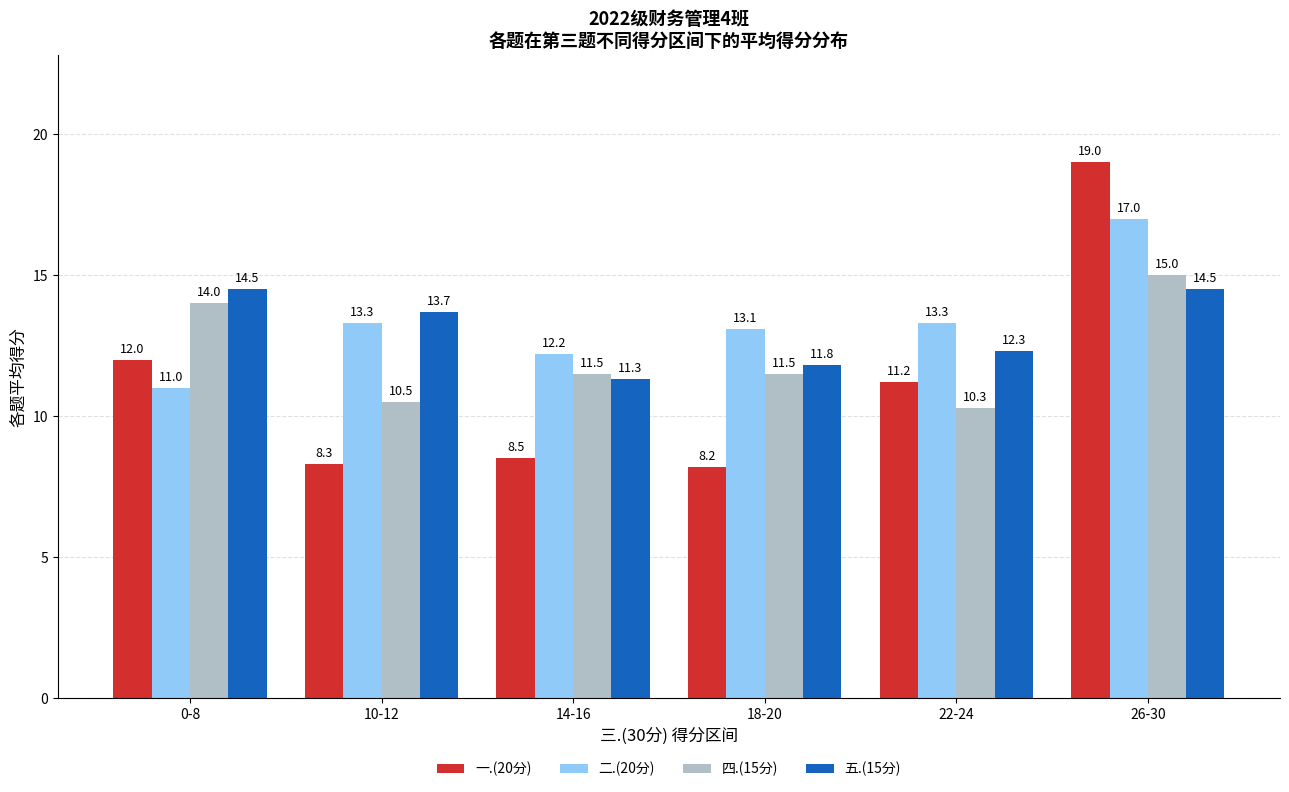

How many groups of bars are there?

6